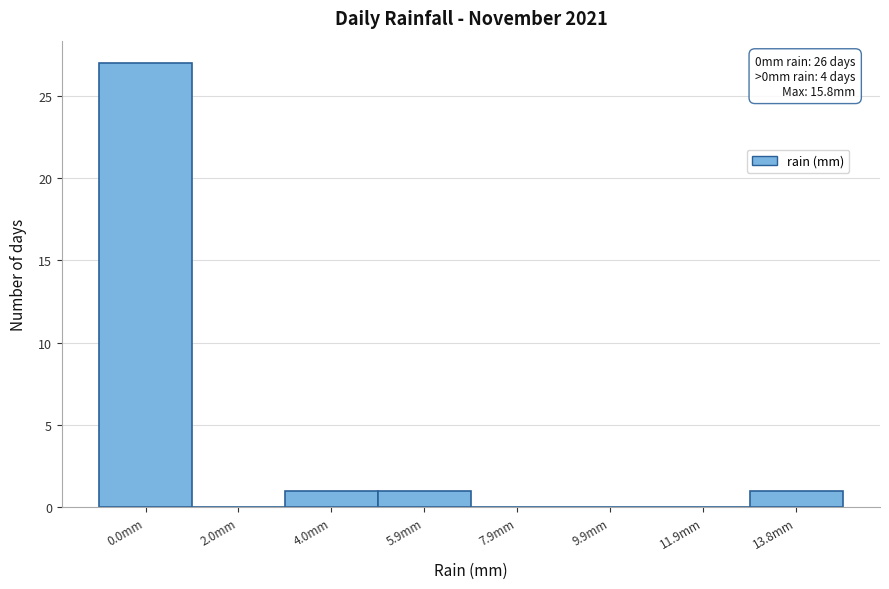

Reading right to left, extract all data points from this chart.

13.8mm=1	11.9mm=0	9.9mm=0	7.9mm=0	5.9mm=1	4.0mm=1	2.0mm=0	0.0mm=27